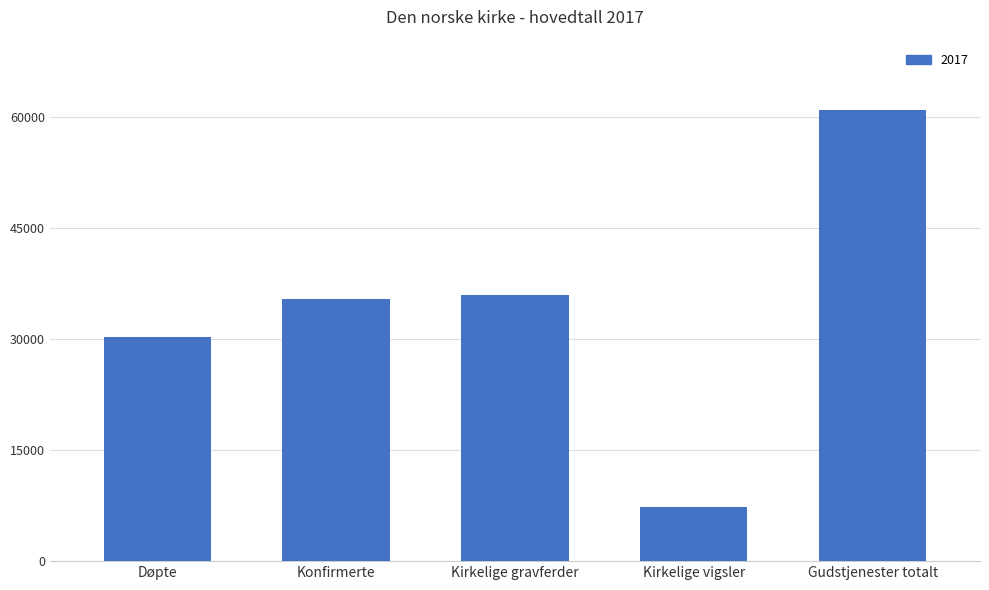

Reading left to right, transcribe all the data shown in this chart.

Døpte=30331	Konfirmerte=35519	Kirkelige gravferder=35998	Kirkelige vigsler=7331	Gudstjenester totalt=61000